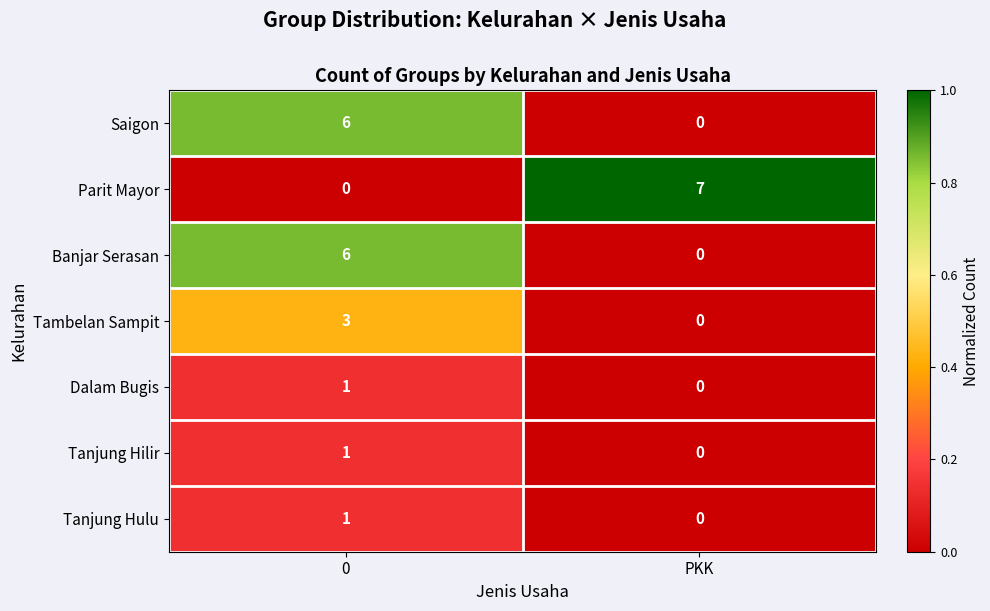

Reading left to right, what are all the values shown in this chart?

Saigon: 0=6	PKK=0
Parit Mayor: 0=0	PKK=7
Banjar Serasan: 0=6	PKK=0
Tambelan Sampit: 0=3	PKK=0
Dalam Bugis: 0=1	PKK=0
Tanjung Hilir: 0=1	PKK=0
Tanjung Hulu: 0=1	PKK=0